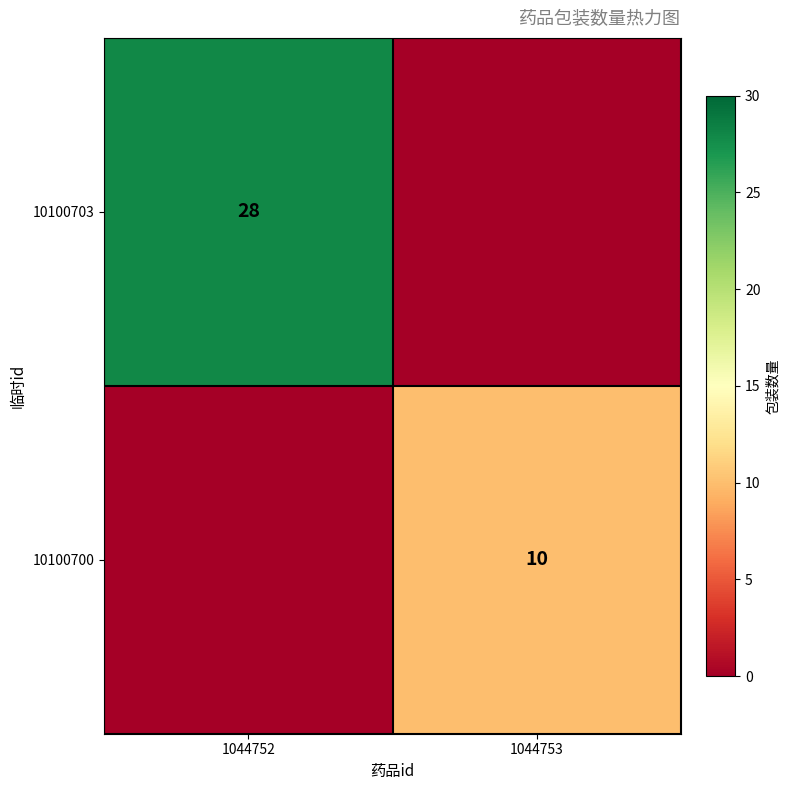

The value of 10100700 at 1044753 is 10. True or false?

True